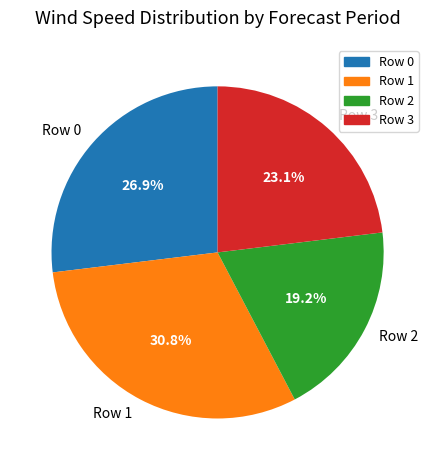

Which has a higher value, Row 1 or Row 0?

Row 1